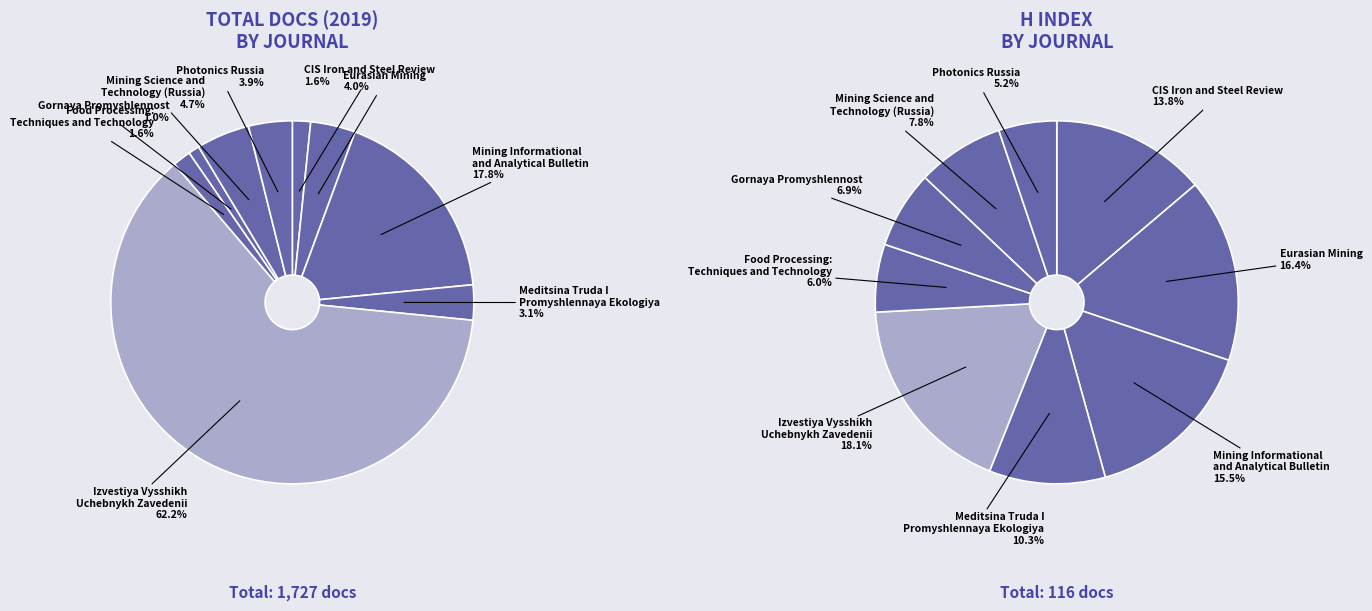

Do Meditsina Truda I
Promyshlennaya Ekologiya and Food Processing:
Techniques and Technology together represent more than half of the pie?

No